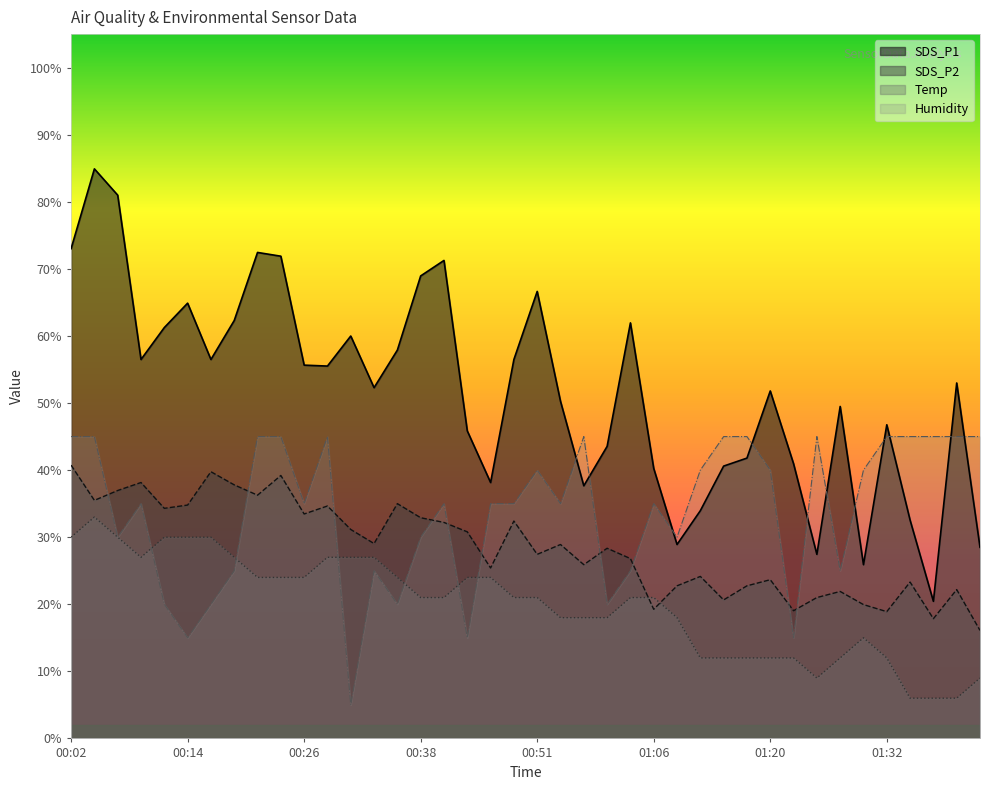

Where is Humidity nearest to the value 25?

00:19